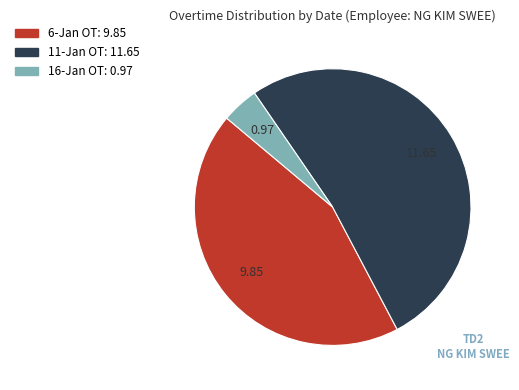

Is it true that 16-Jan OT is 4% of the pie?

True